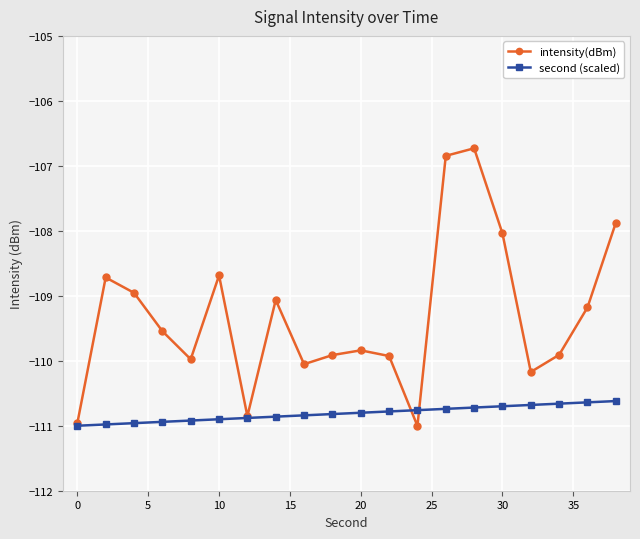

Is this an area chart (filled region under the line)?

No